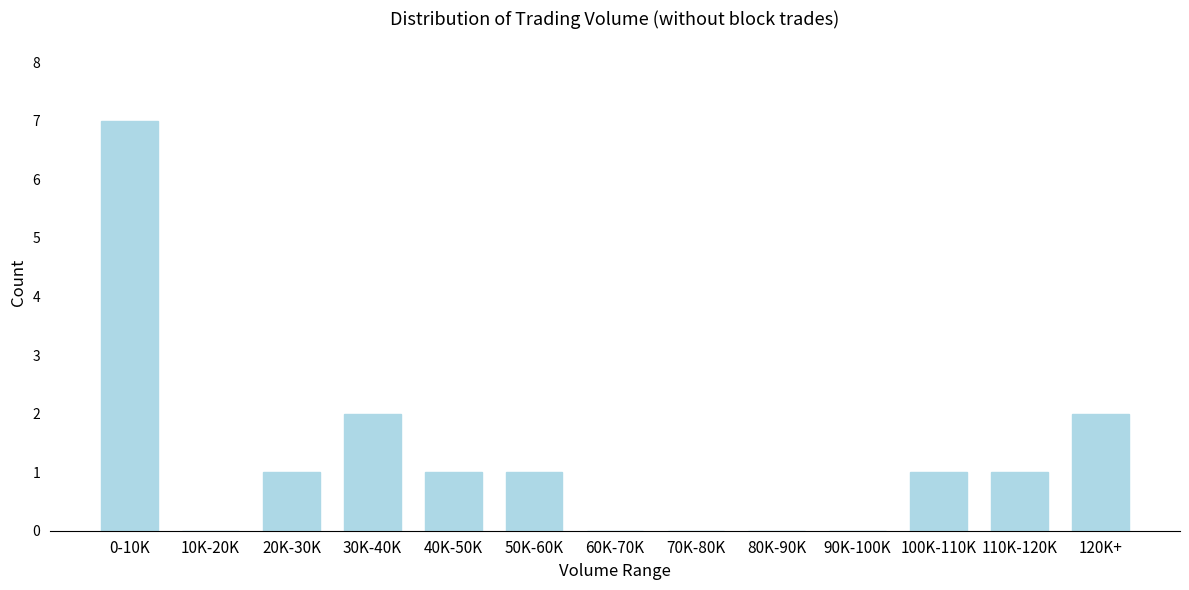

Reading left to right, transcribe all the data shown in this chart.

0-10K=7	10K-20K=0	20K-30K=1	30K-40K=2	40K-50K=1	50K-60K=1	60K-70K=0	70K-80K=0	80K-90K=0	90K-100K=0	100K-110K=1	110K-120K=1	120K+=2